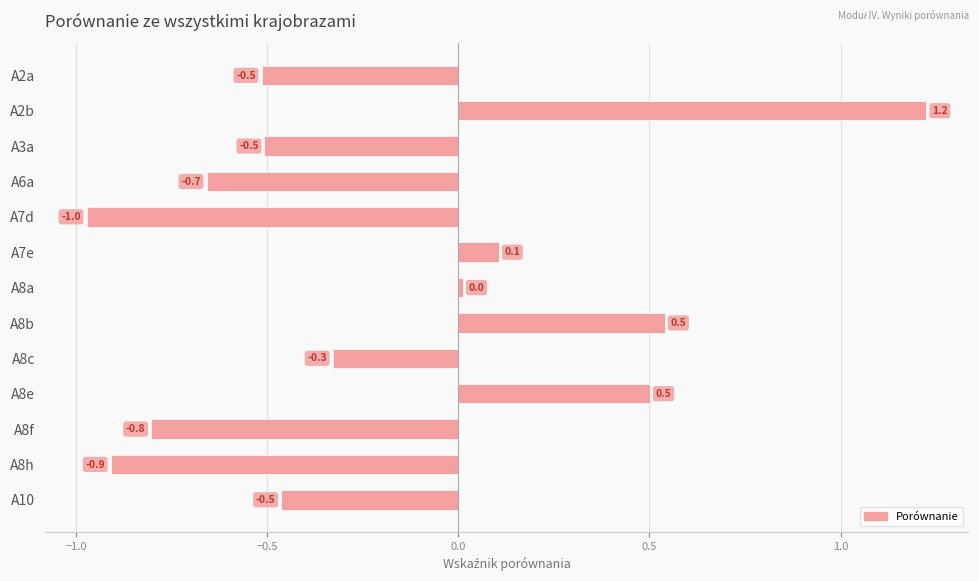

What is the difference between the maximum and minimum values?

2.2